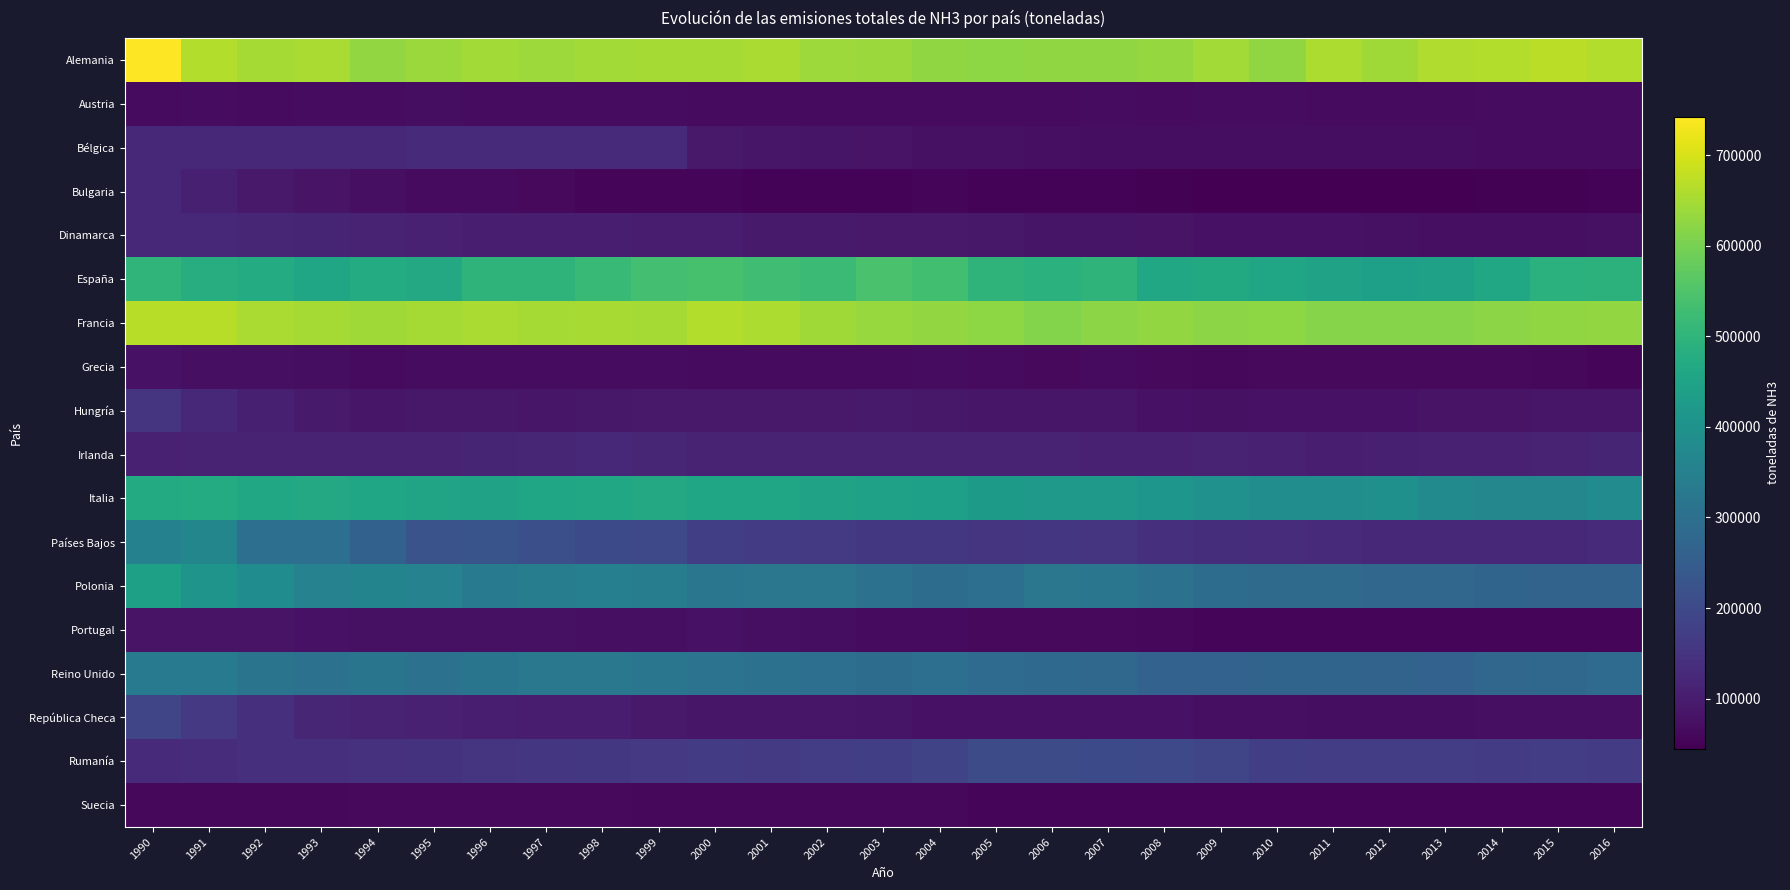

Which has a higher value, 1999 or 2015?

2015